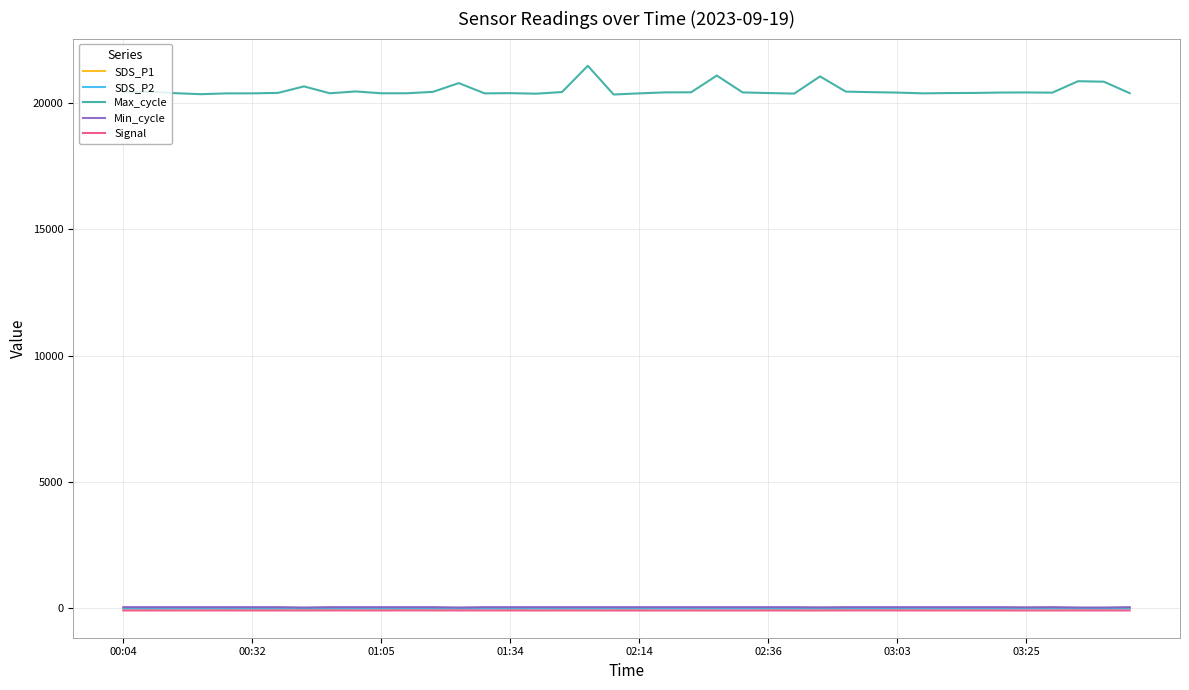

What are all the series names shown in the legend?

SDS_P1, SDS_P2, Max_cycle, Min_cycle, Signal